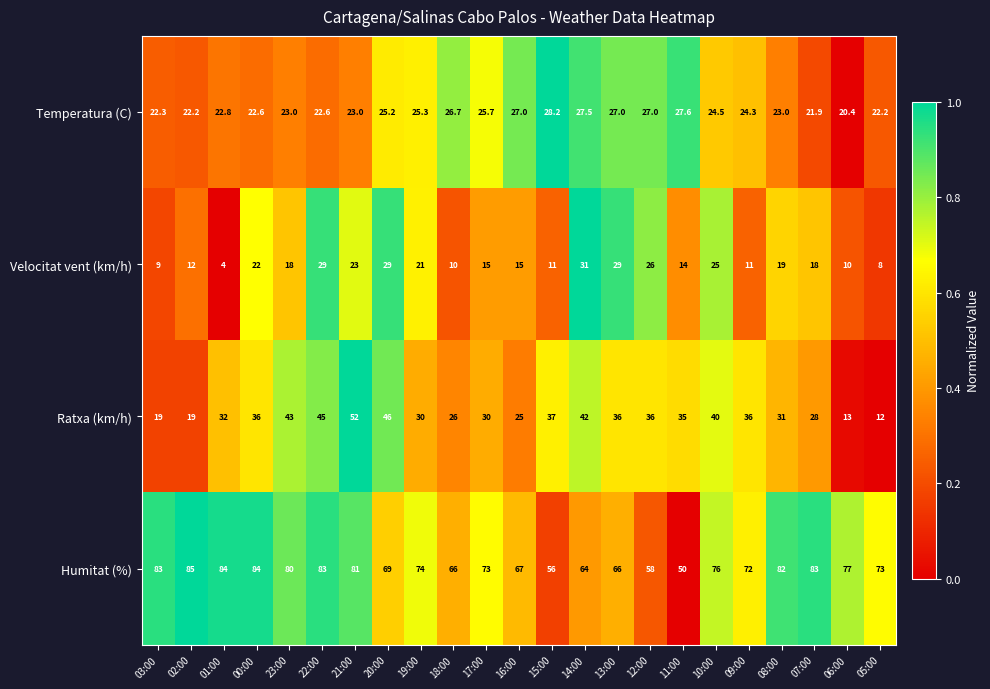

Which category has the highest value across all series?

02:00